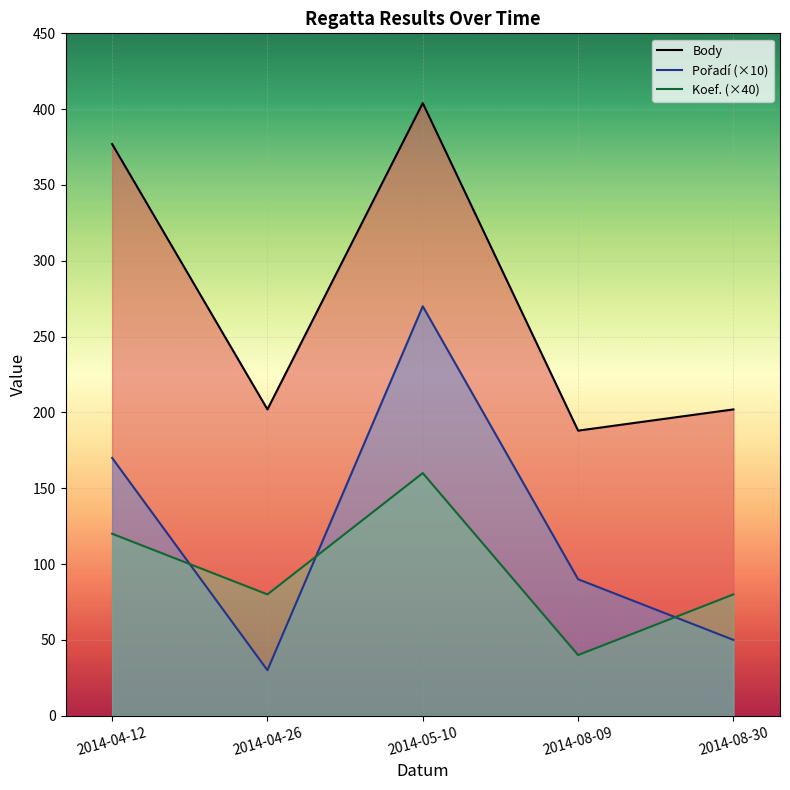

How many interior local peaks does the Koef. series have?

1